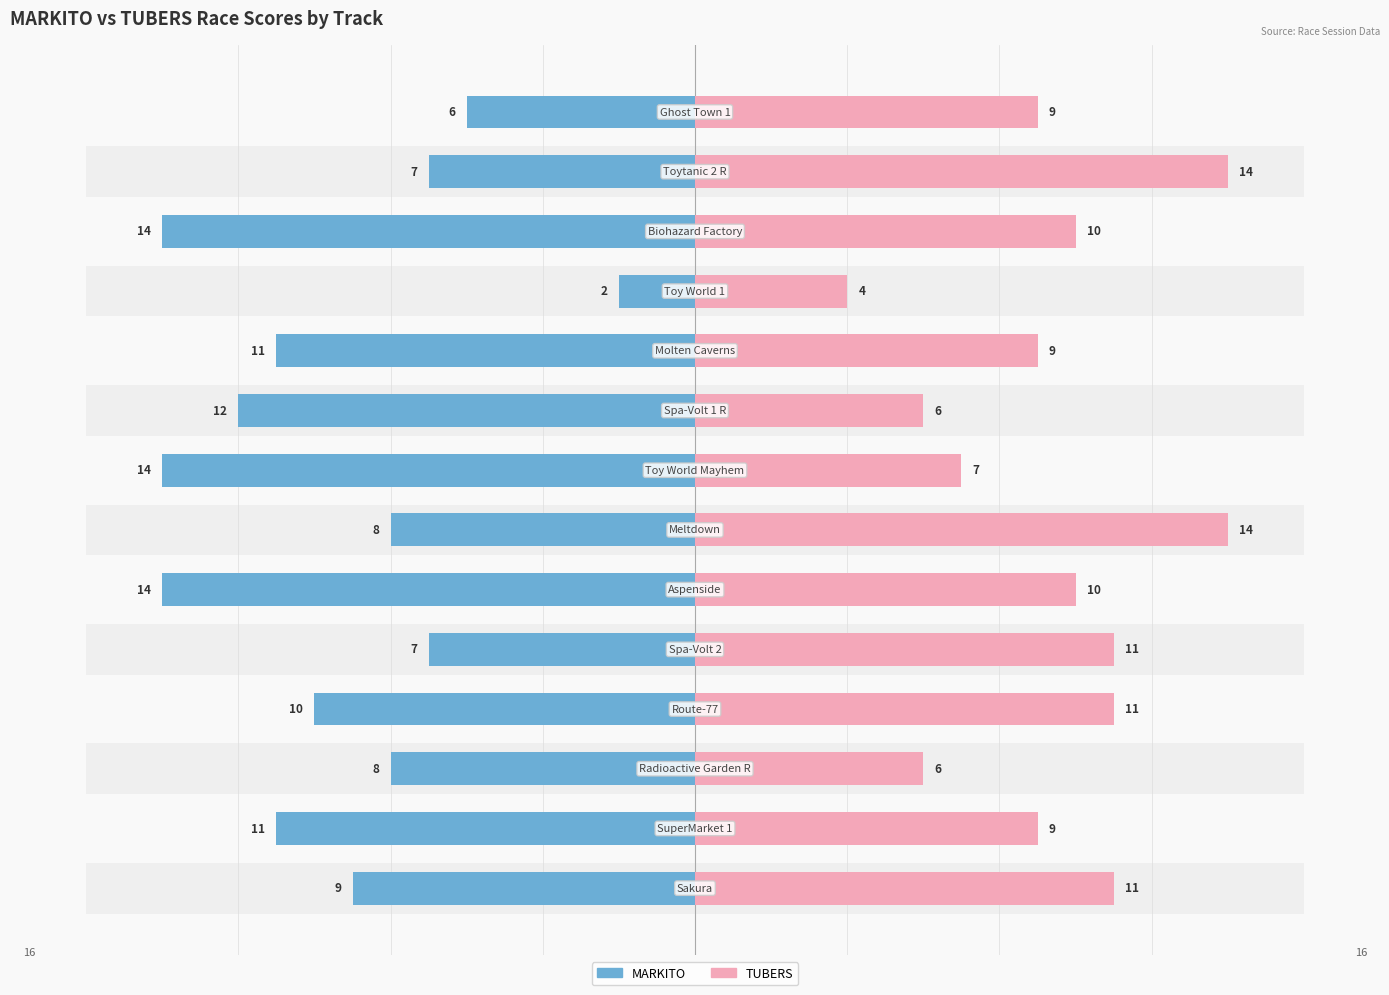

What are all the series names shown in the legend?

MARKITO, TUBERS